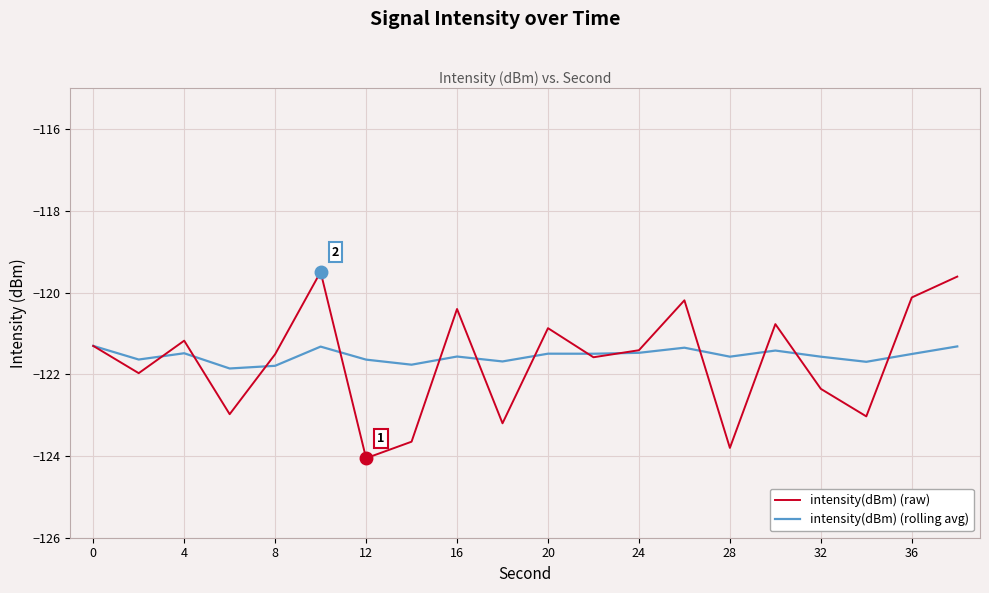

Which series has the largest range (max minus min)?

intensity(dBm) (raw)